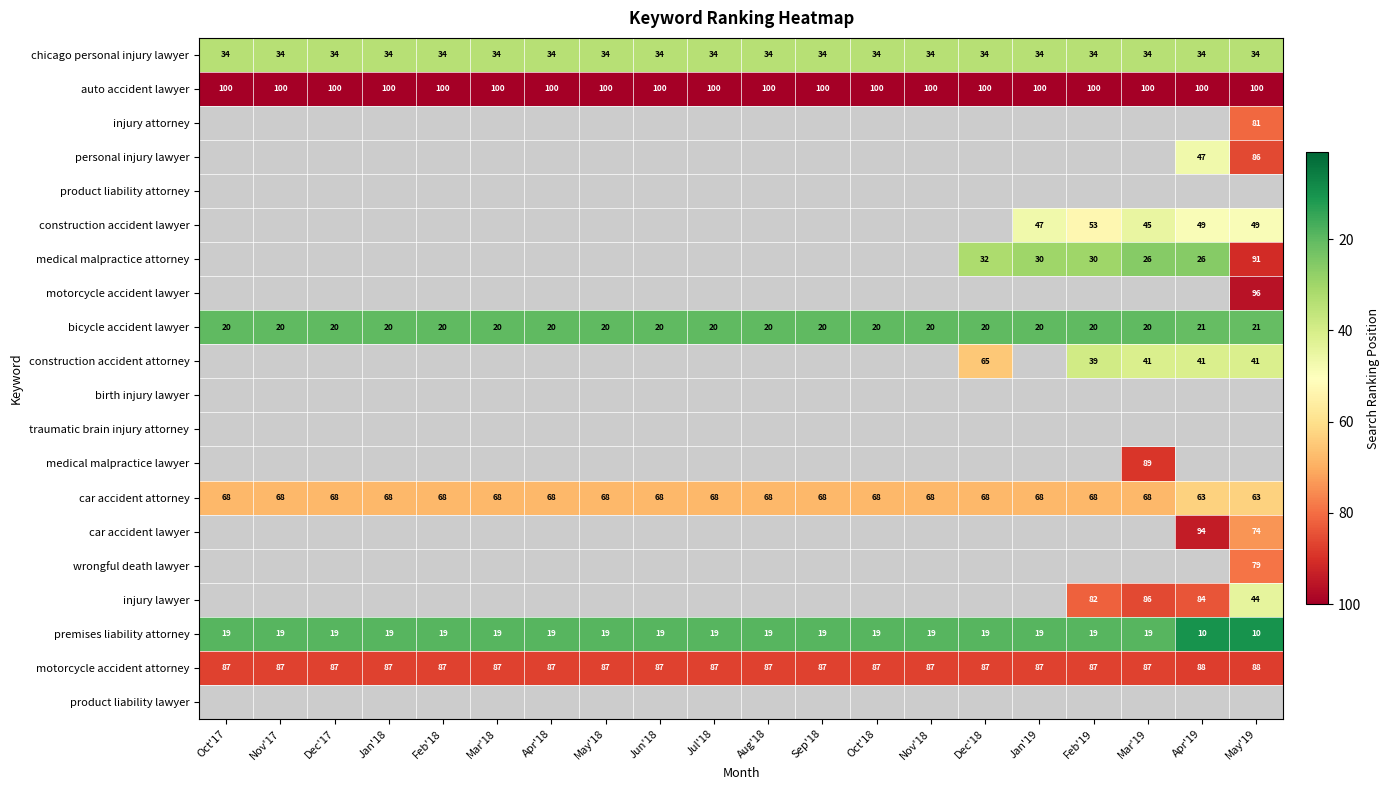

What is the sum of the motorcycle accident attorney values at Aug'18 and Sep'18?

174